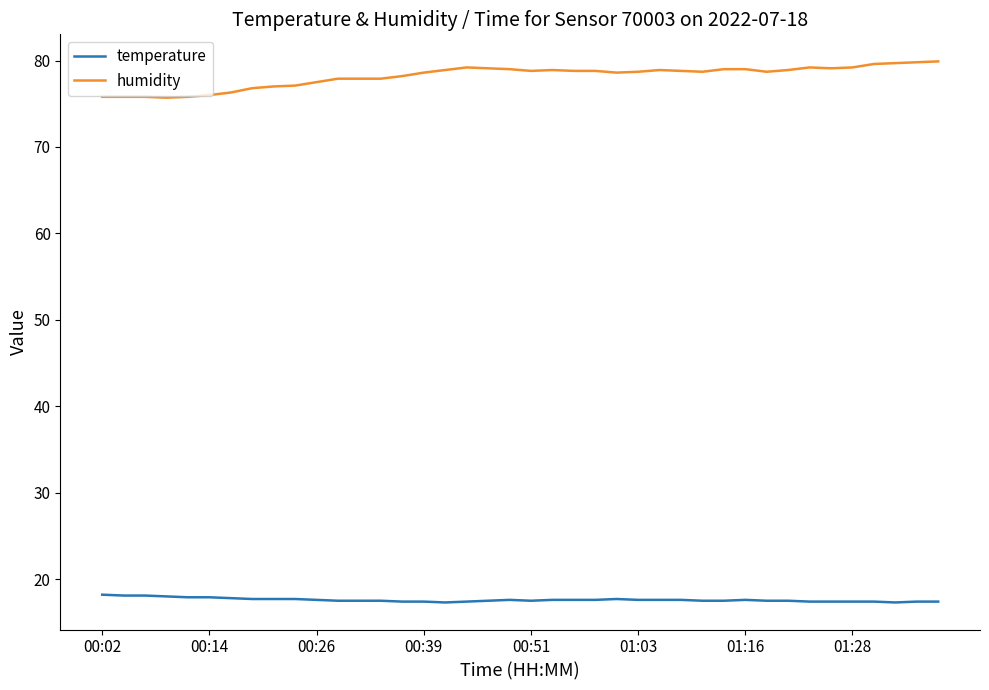

What is the maximum value for humidity?

79.9